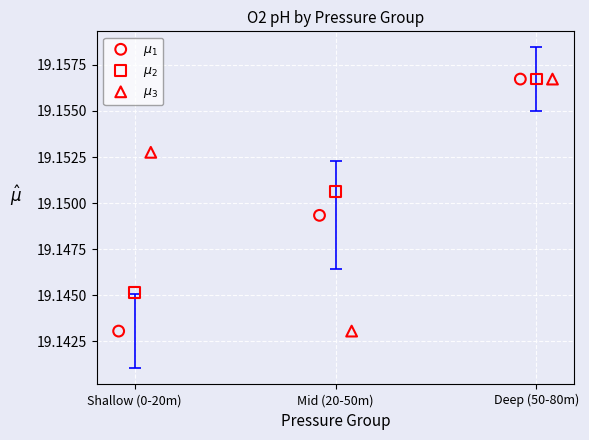

What are all the series names shown in the legend?

$\mu_1$, $\mu_2$, $\mu_3$